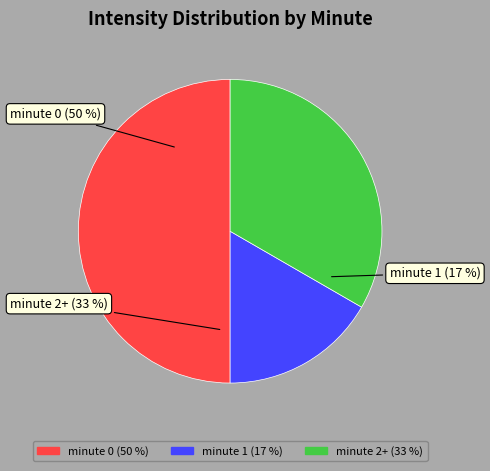

How many segments does this pie chart have?

3